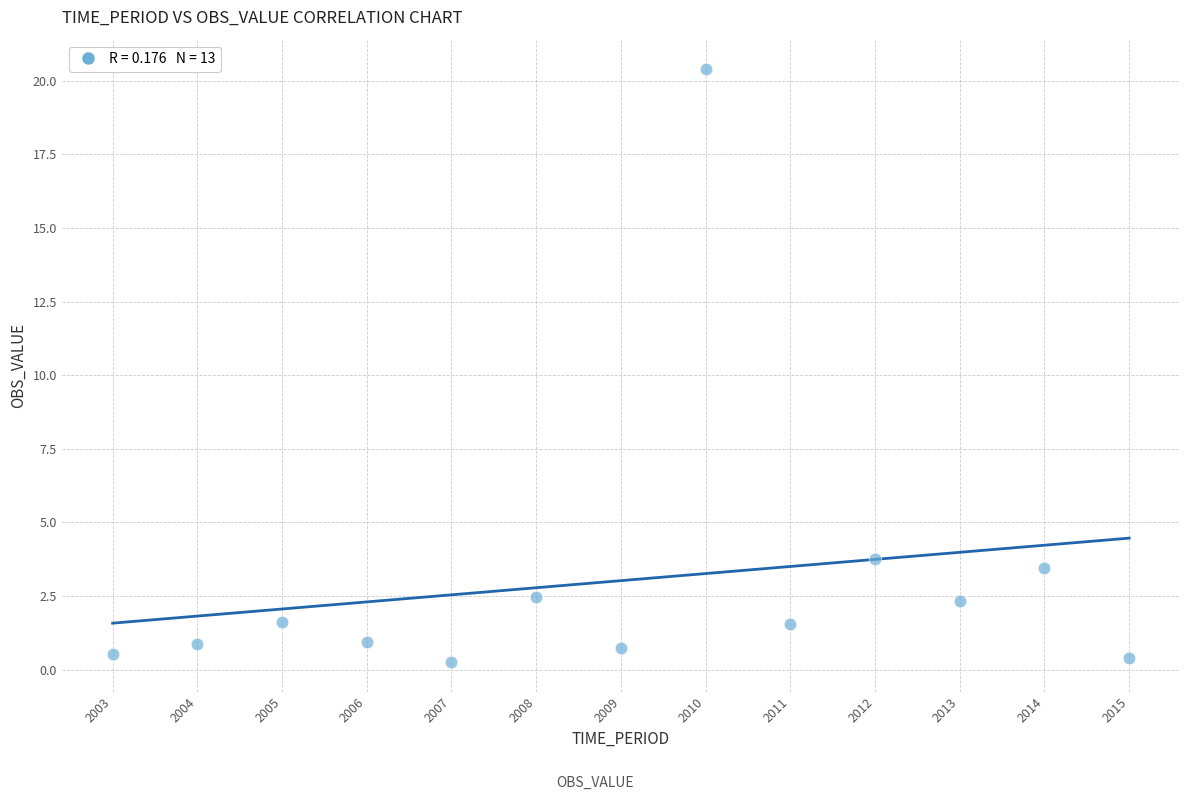

What Y value in the scatter plot is closest to 10?

3.8